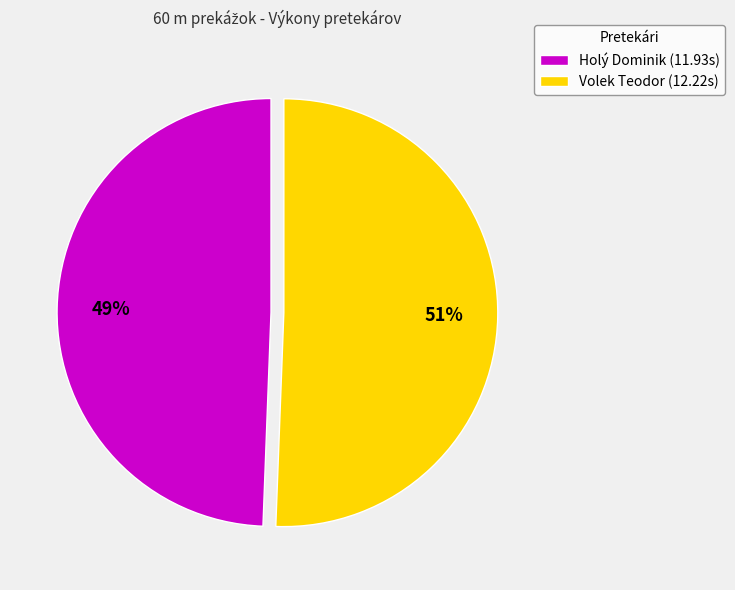

Is Holý Dominik the majority of the pie?

No